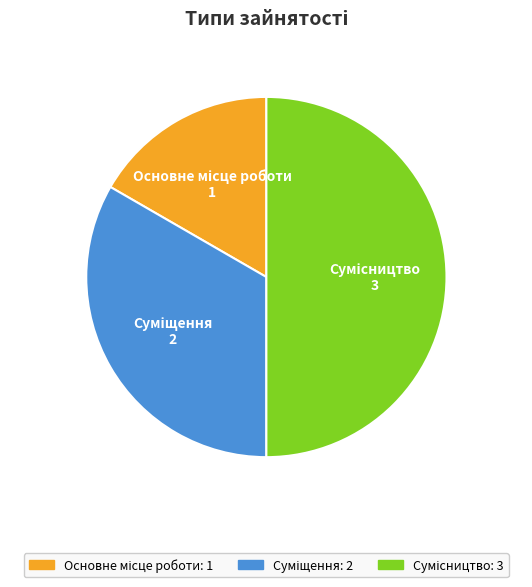

Approximately how many times larger is the value at Суміщення compared to Основне місце роботи?

2.0